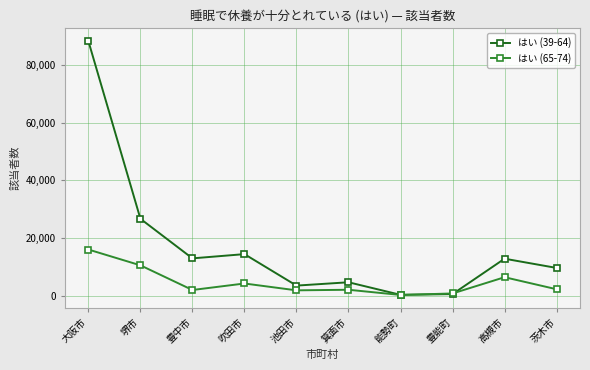

Rank the series by their maximum value, from highest to lowest.

はい (39-64), はい (65-74)